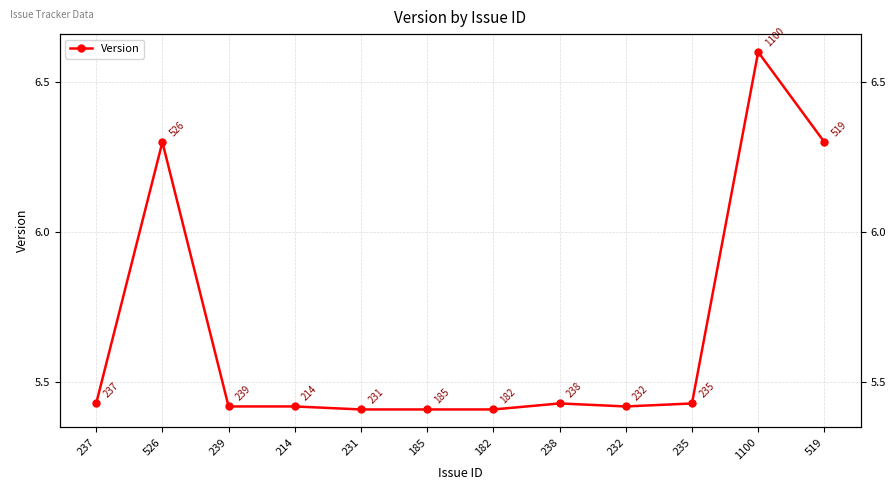

What is the sum of all values?

68.0